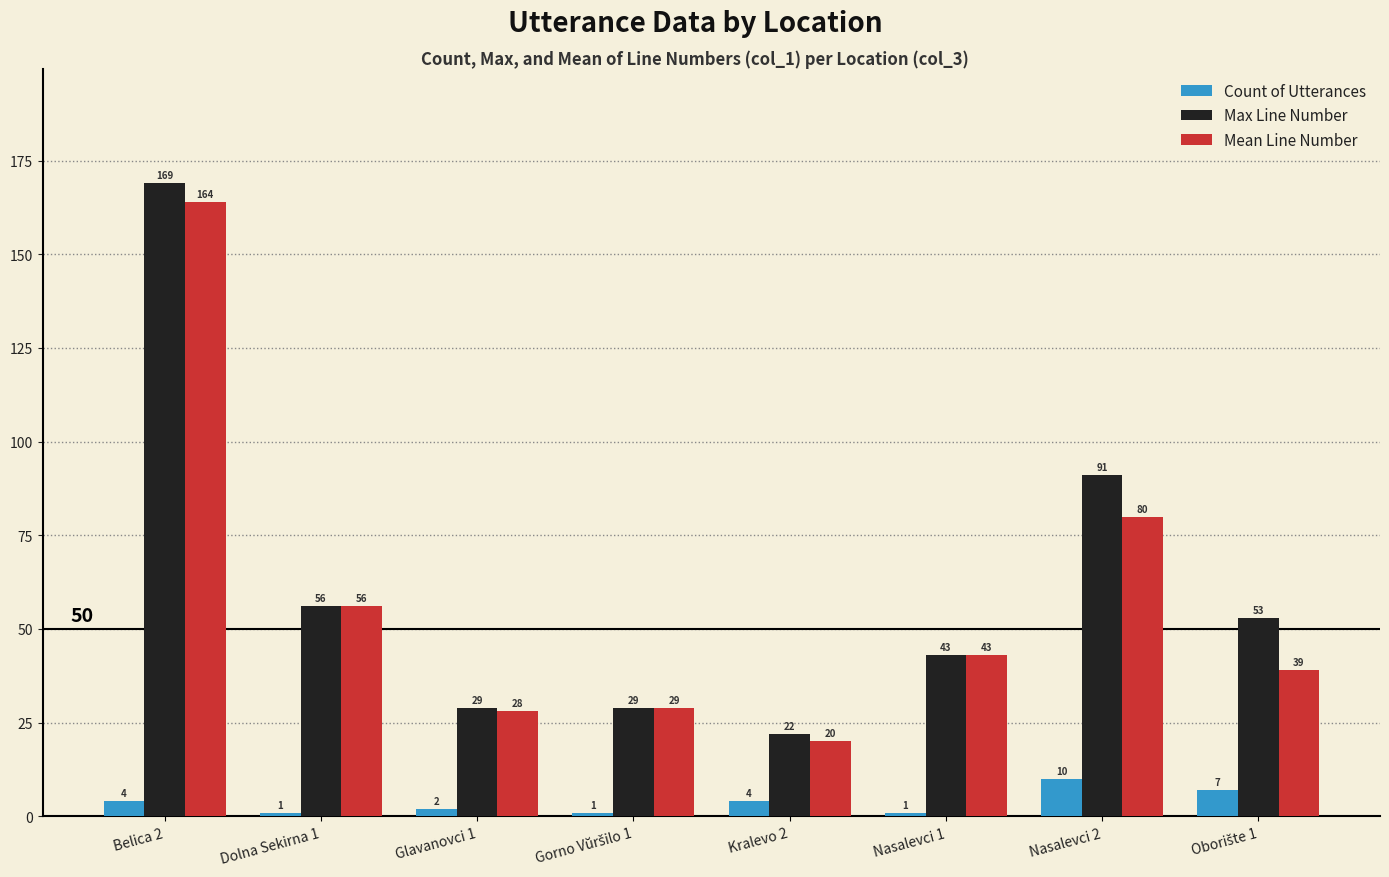

What position from the right is Nasalevci 1?

3